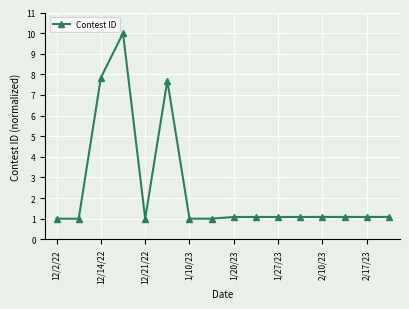

How many lines are shown in the chart?

1